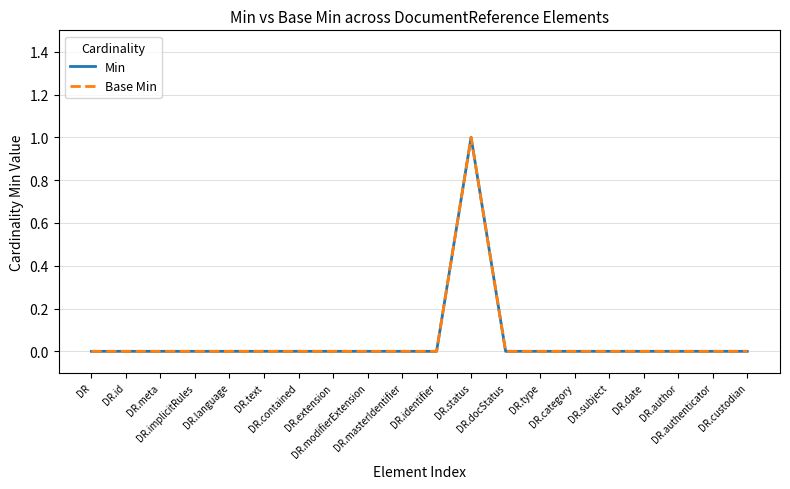

Is this an area chart (filled region under the line)?

No